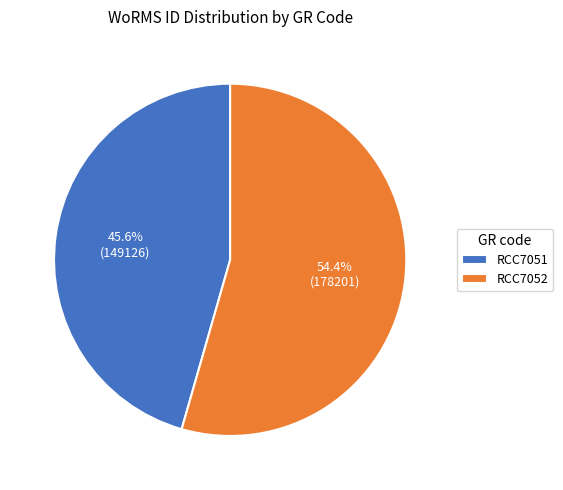

To the nearest percent, what is the combined percentage of RCC7052 and RCC7051?

100%